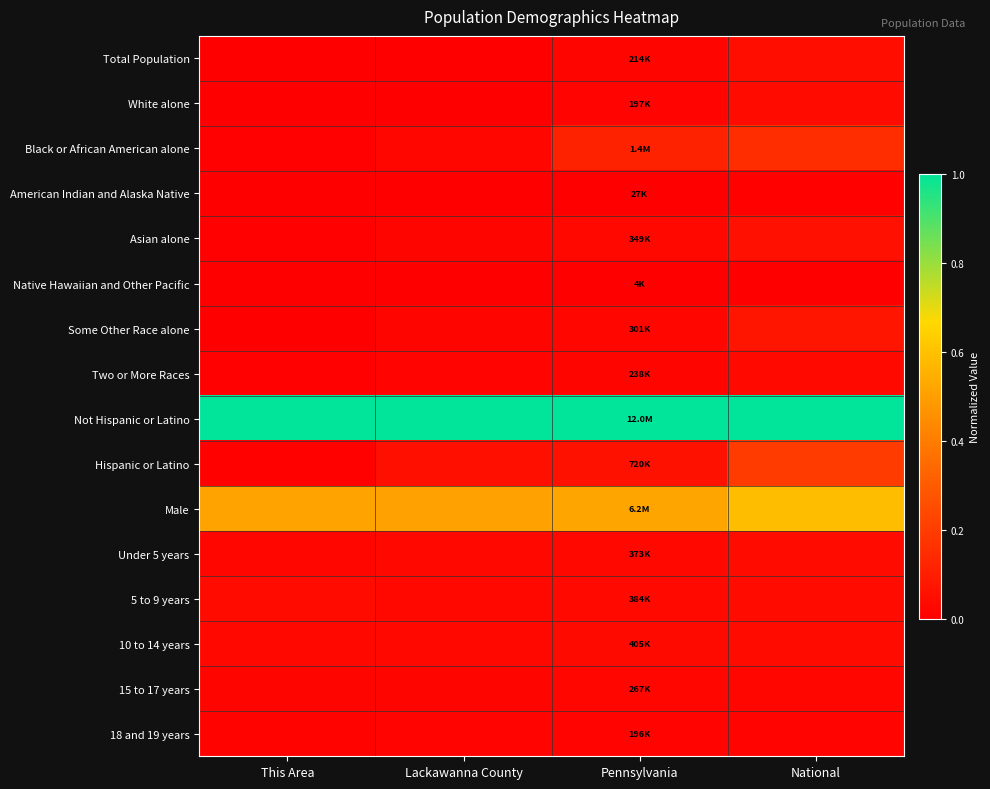

How many distinct data groups are displayed?

16